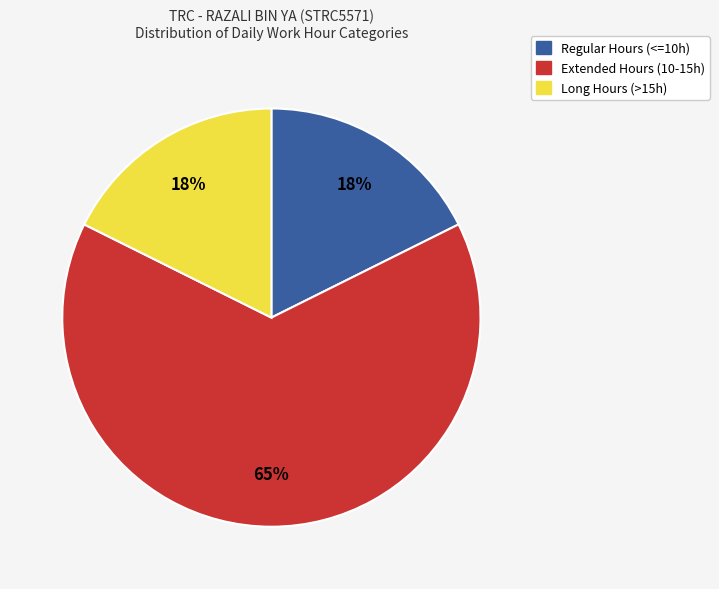

Count the number of slices in the pie.

3